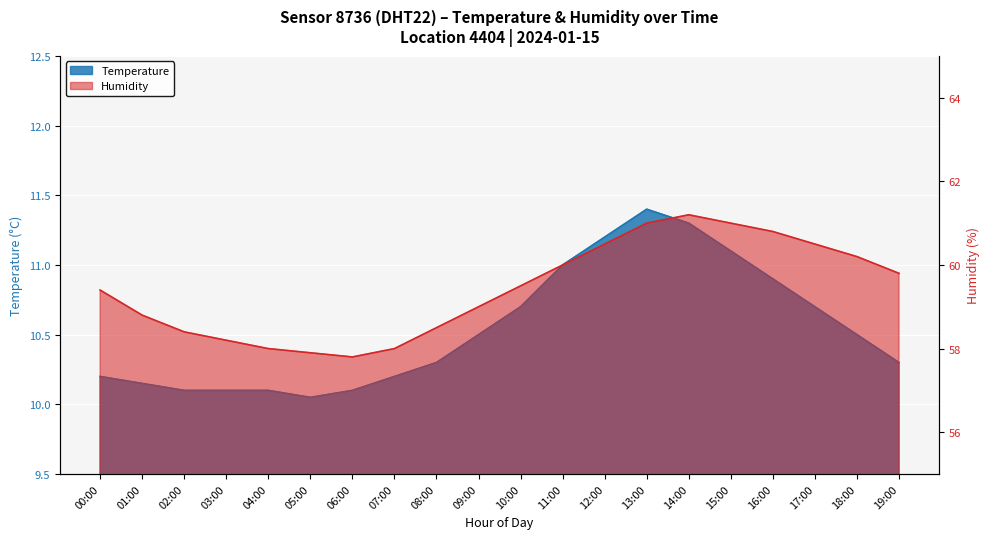

Rank the series at 11:00 from lowest to highest value.

Temperature, Humidity